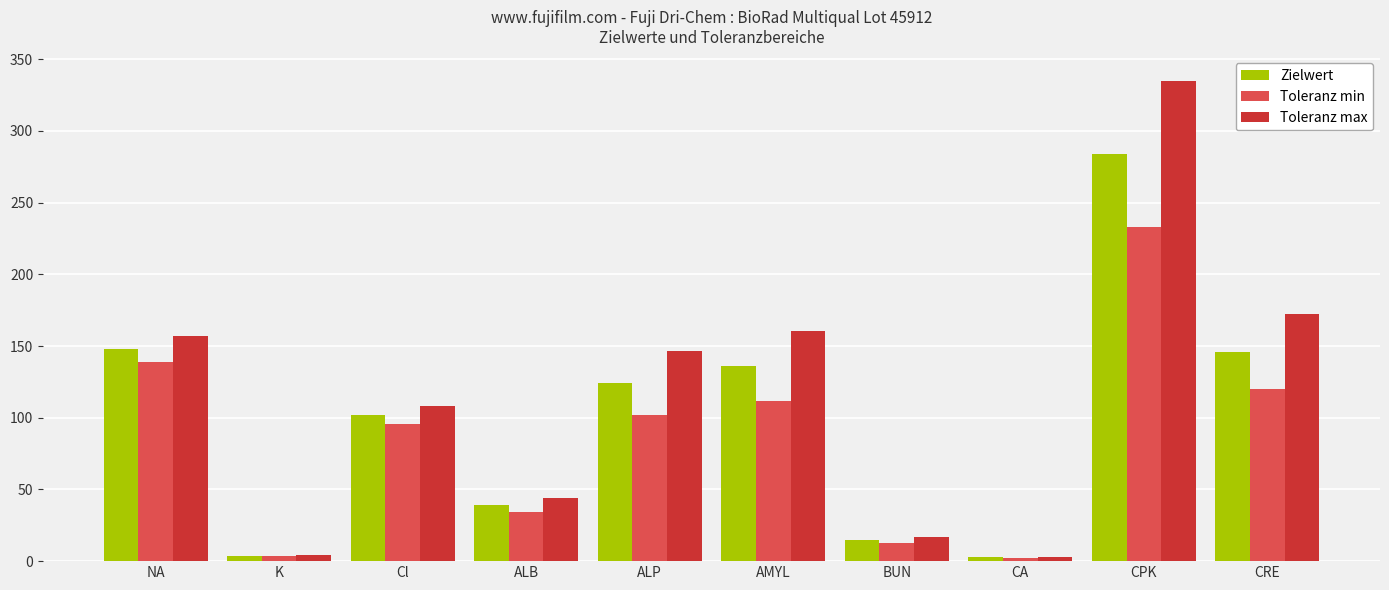

What value does the Zielwert series have at AMYL?

136.0